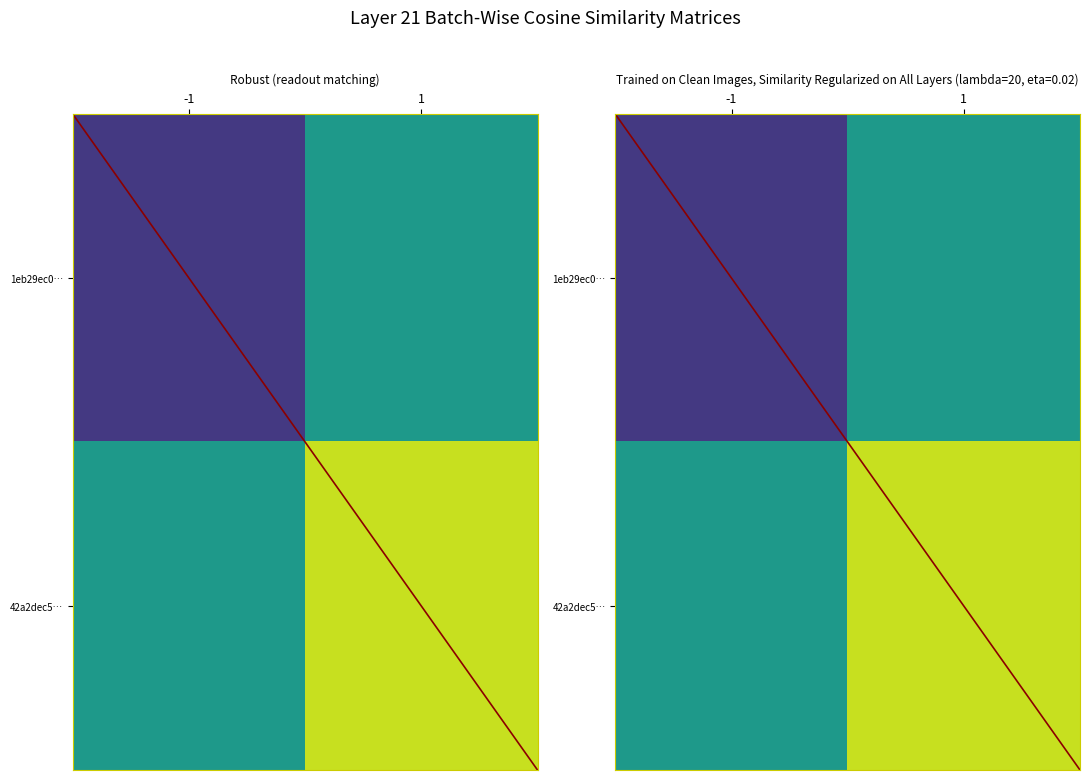

Is the value of 42a2dec5376e8a05436ea64d61b10d9bdd9b178 at -1 greater than the value of 1eb29ec007af9b218f26f2cec4b9ec11ed603d8 at -1?

Yes